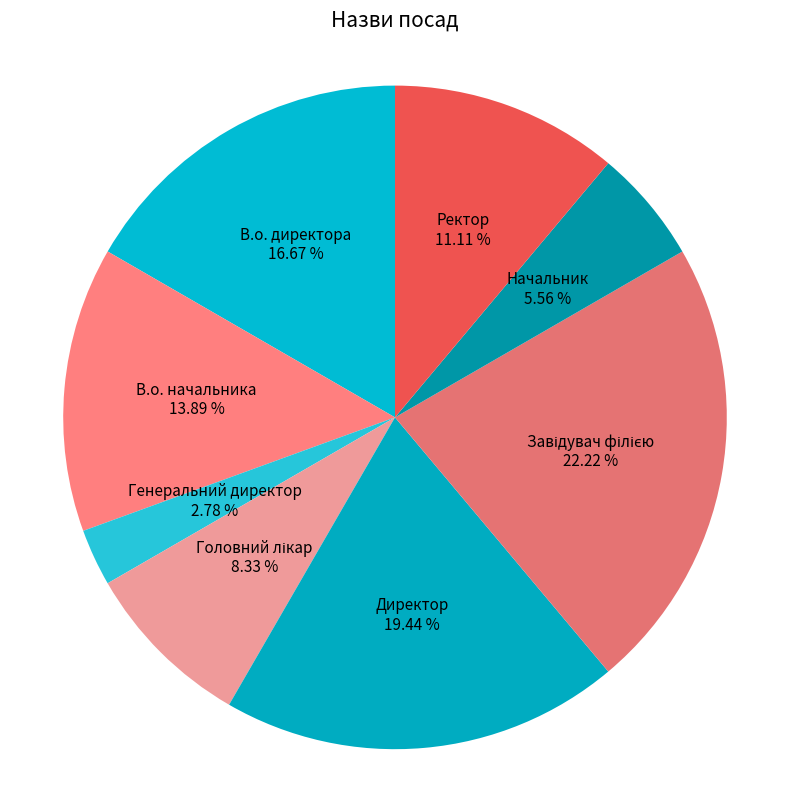

How many slices are in this pie chart?

8